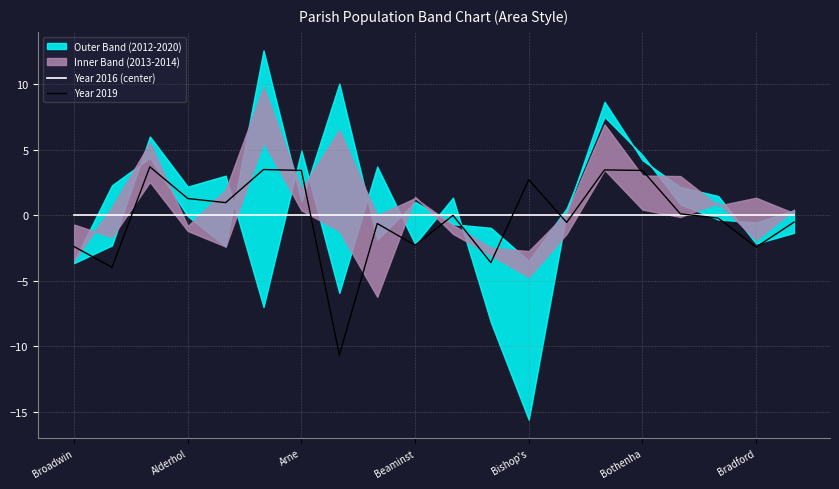

What is the minimum value for Year 2019?

-10.7